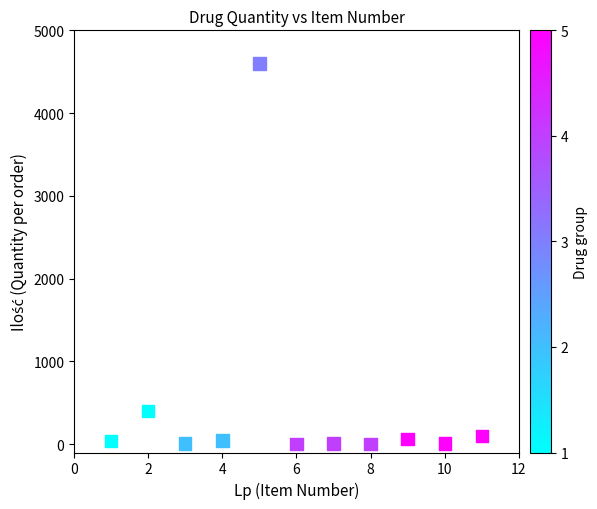

What Y value in the scatter plot is closest to 2300?

400